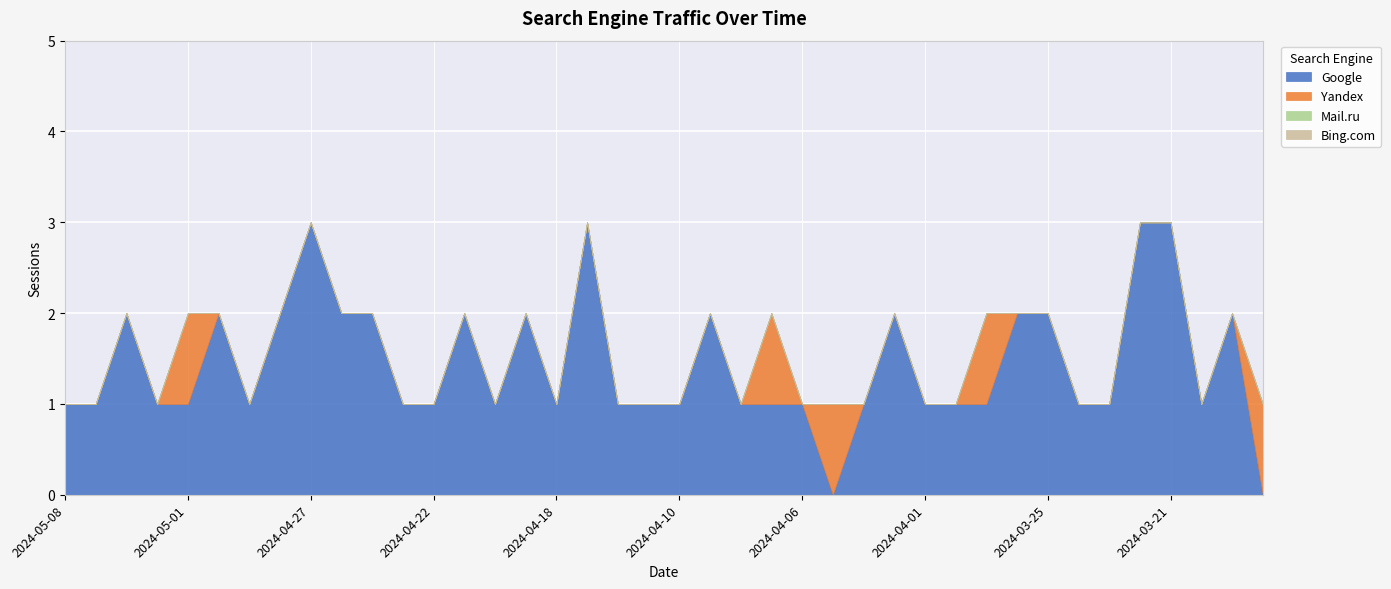

What is the label of the 40th point from the left?

2024-03-18